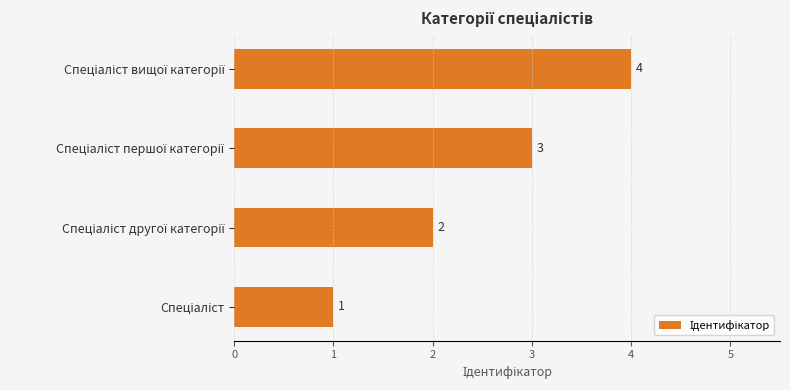

What is the smallest value displayed?

1